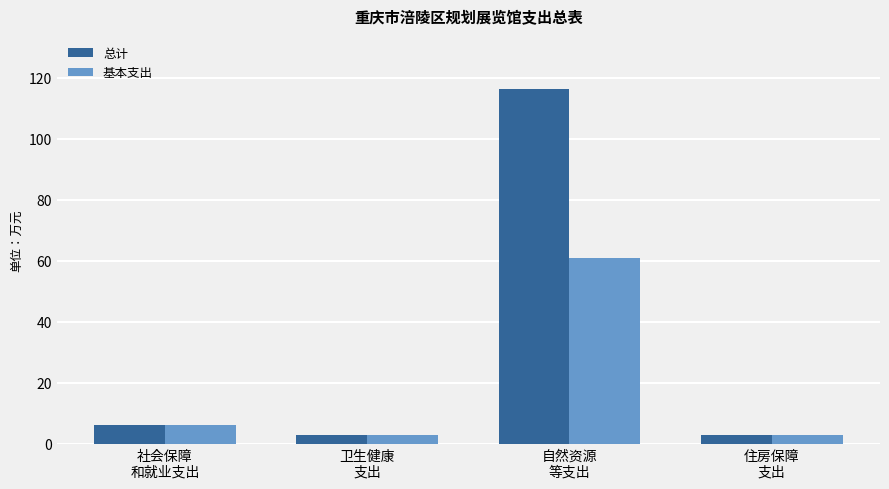

What is the average value of the 总计 series?

32.1